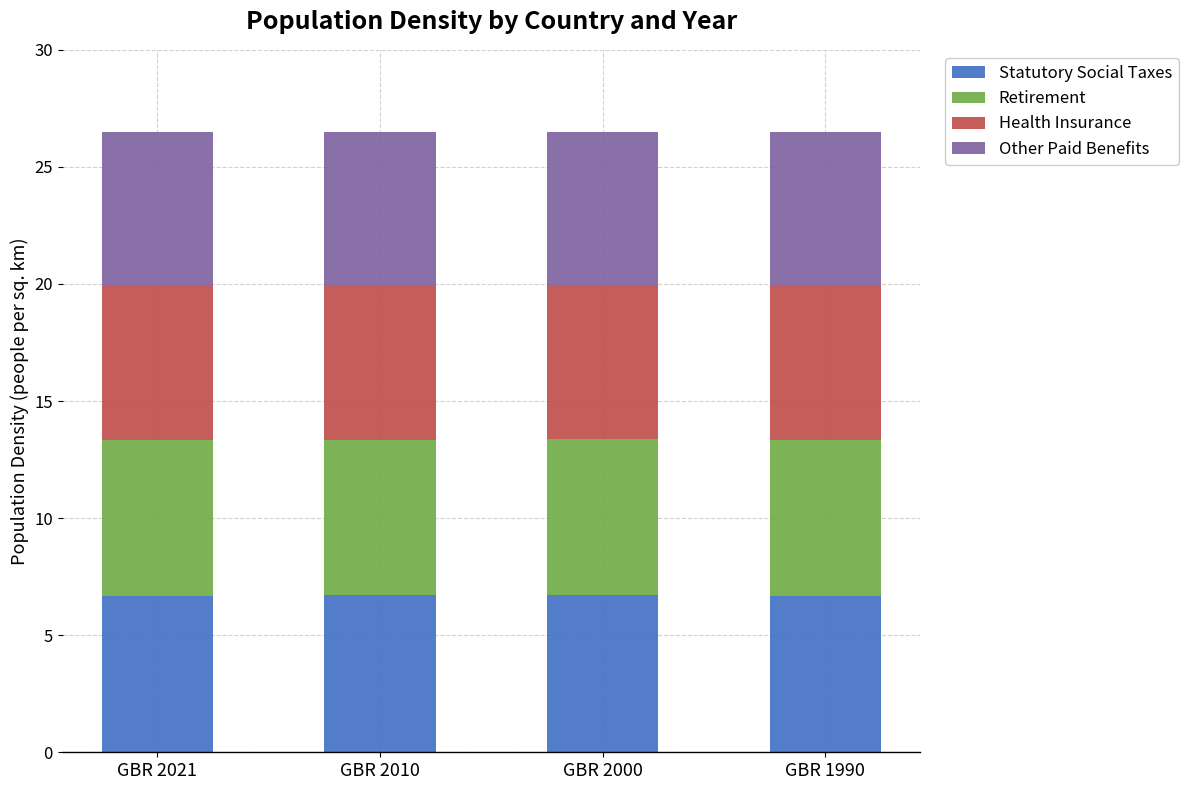

Does the chart contain any negative values?

No